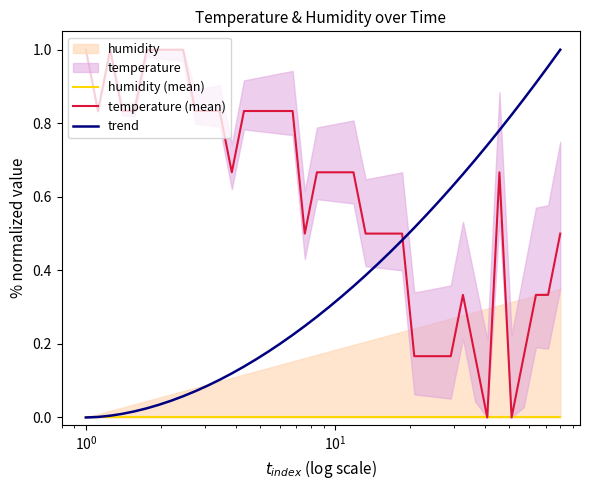

Which series ends up on top after the final intersection of trend and temperature (mean)?

trend